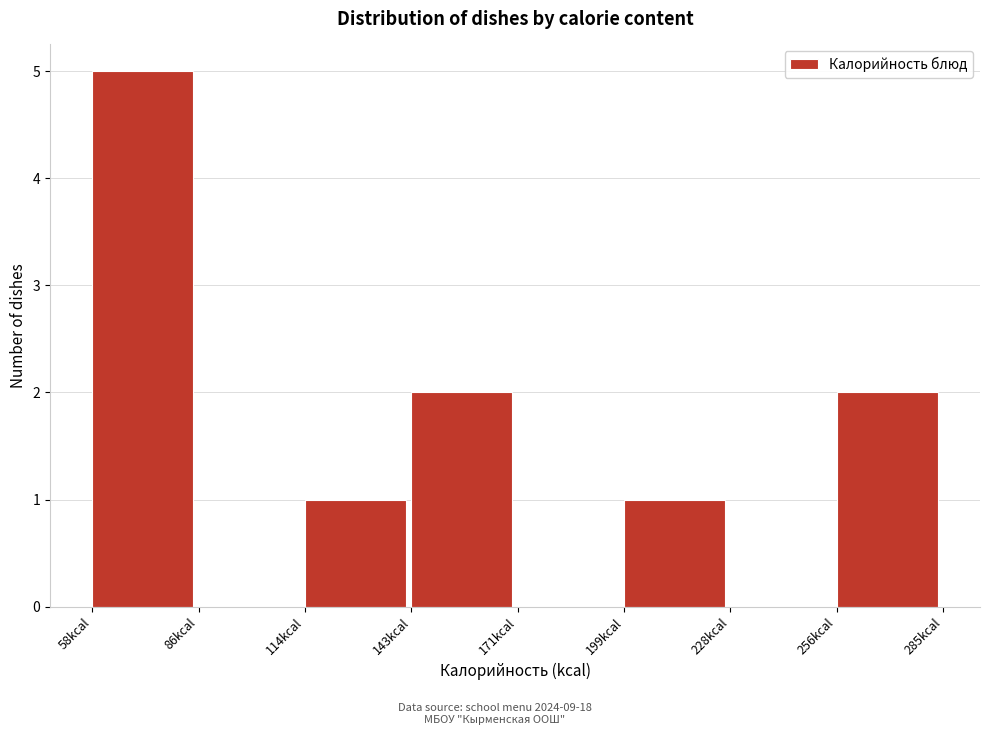

What is the height of the bar covering 200 to 230 on the x-axis? Neither the bar edges nor the heights are printed on the chart, so give them approximately, as read against the axes.

1